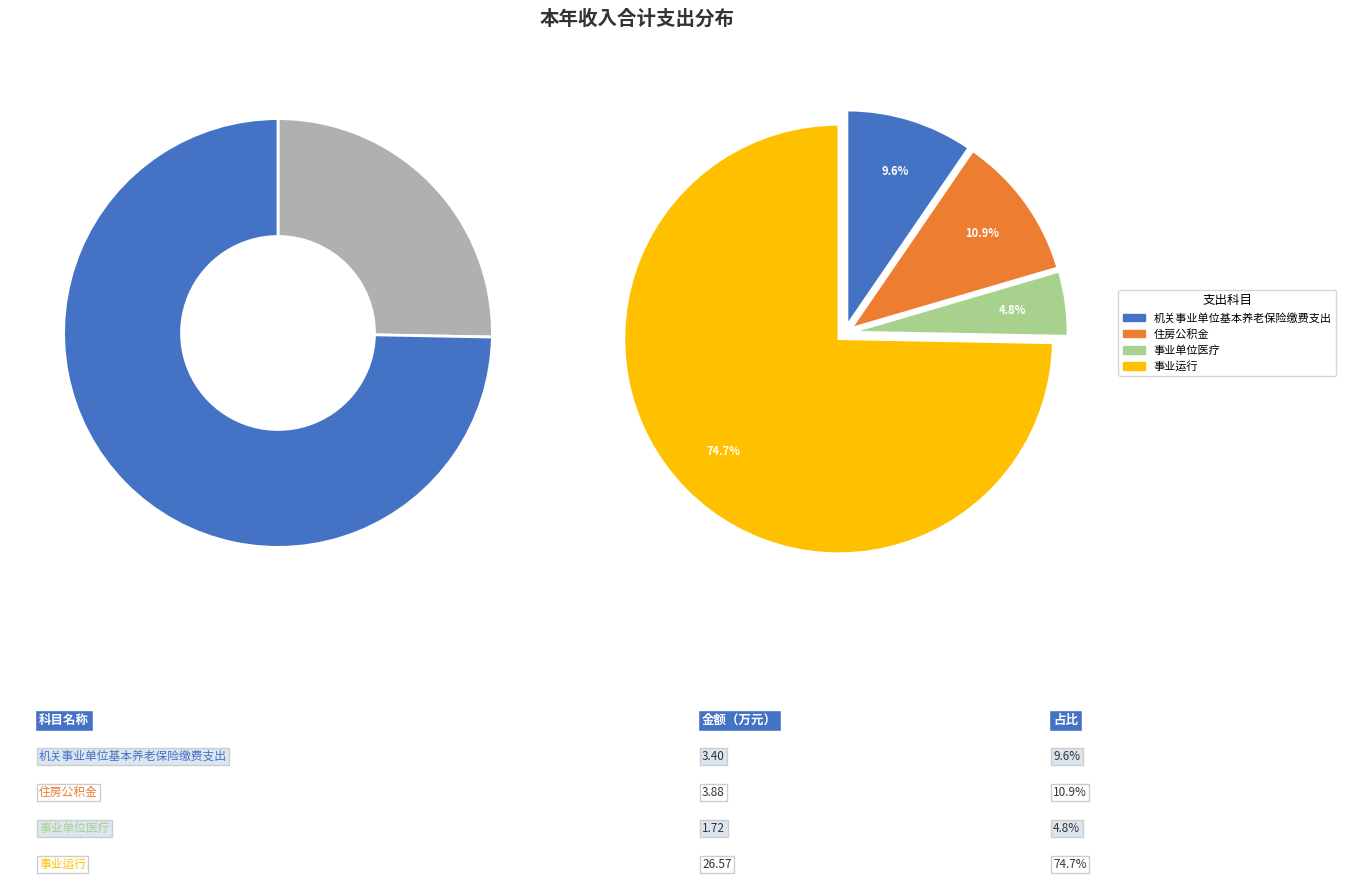

What is the change in value from 住房公积金 to 事业运行?

+22.7